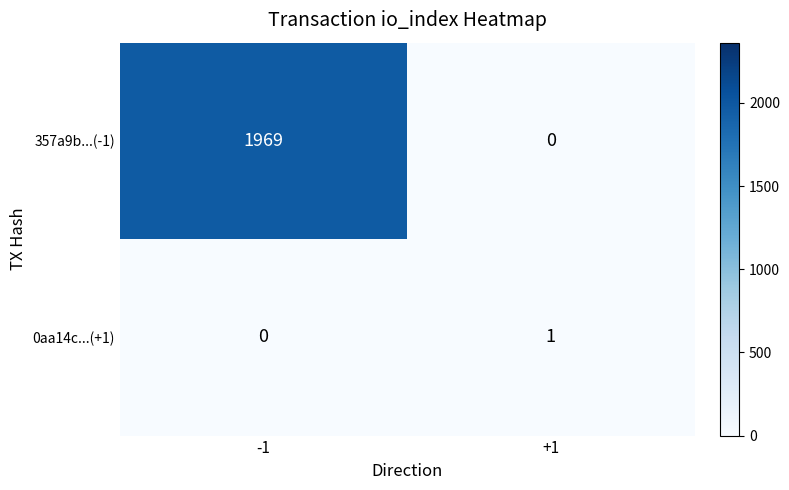

Reading left to right, extract all data points from this chart.

357a9b...(-1): -1=1969	+1=0
0aa14c...(+1): -1=0	+1=1